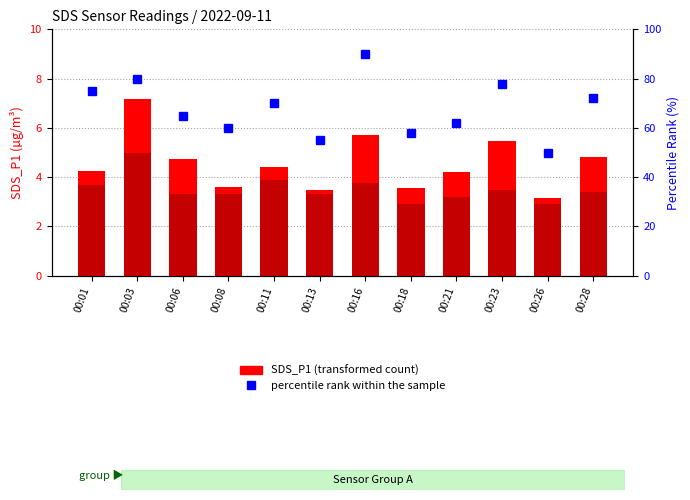

Between 00:08 and 00:28, which series saw the biggest shift?

percentile rank within the sample